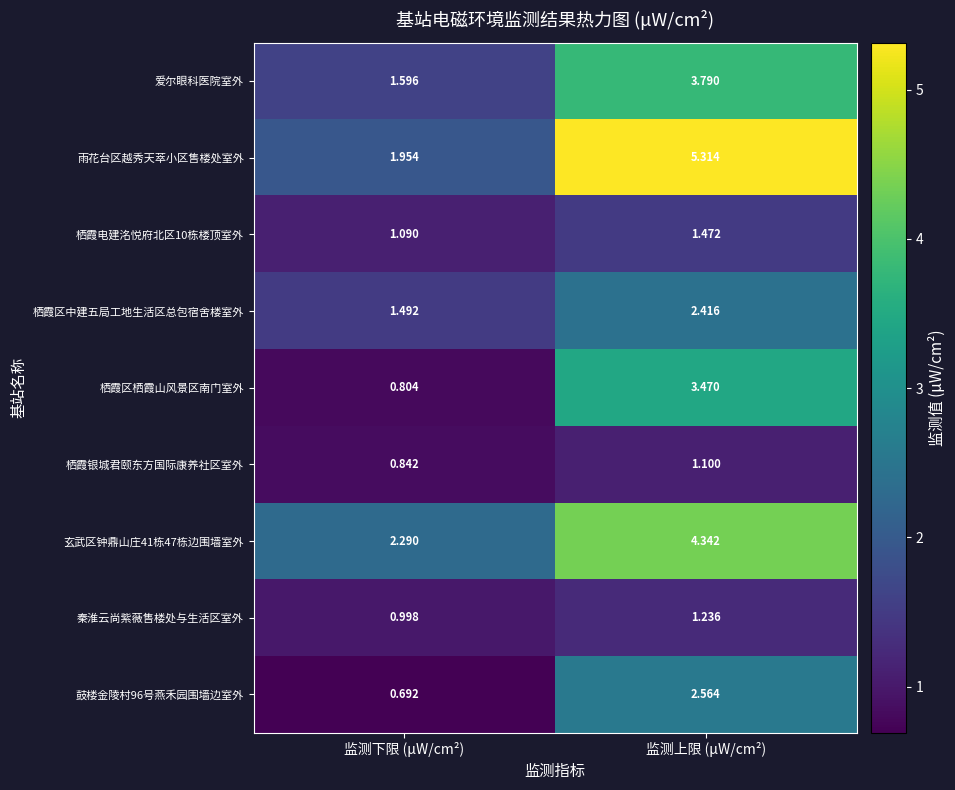

Which category has the lowest value across all series?

监测下限 (μW/cm²)